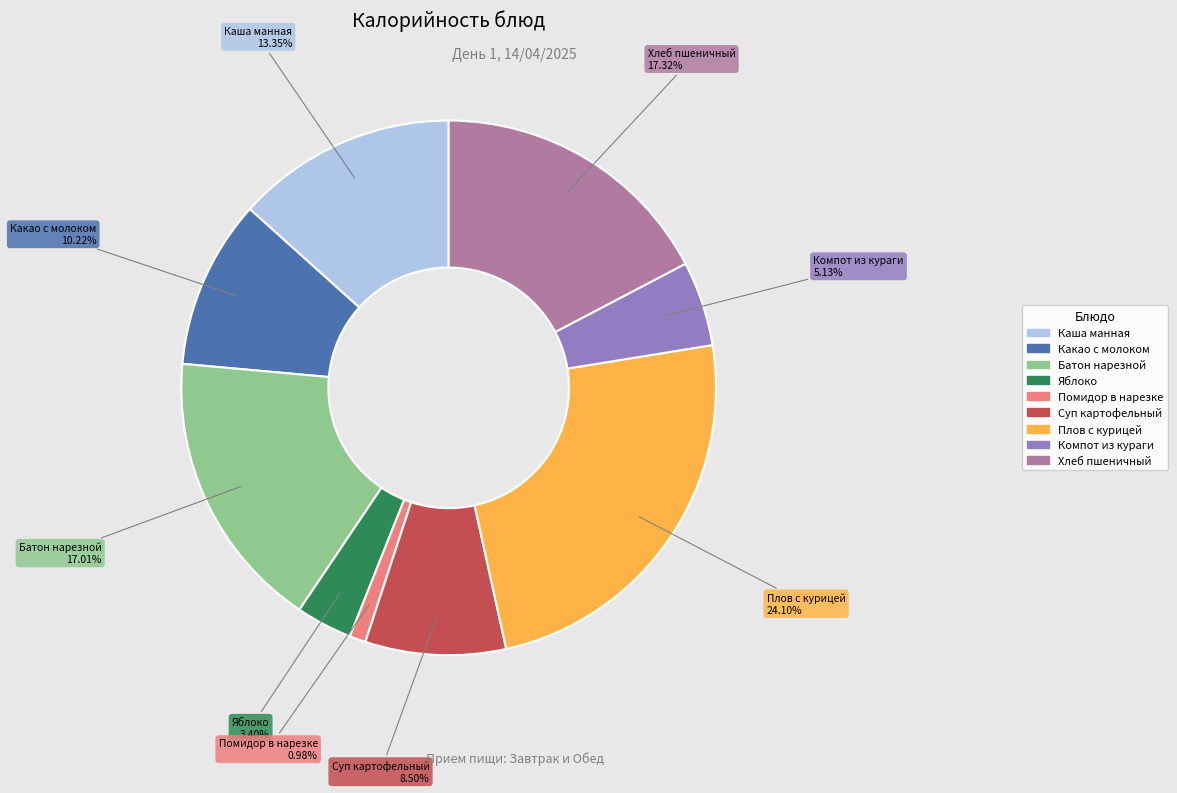

To the nearest percent, what portion does Каша манная represent?

13%